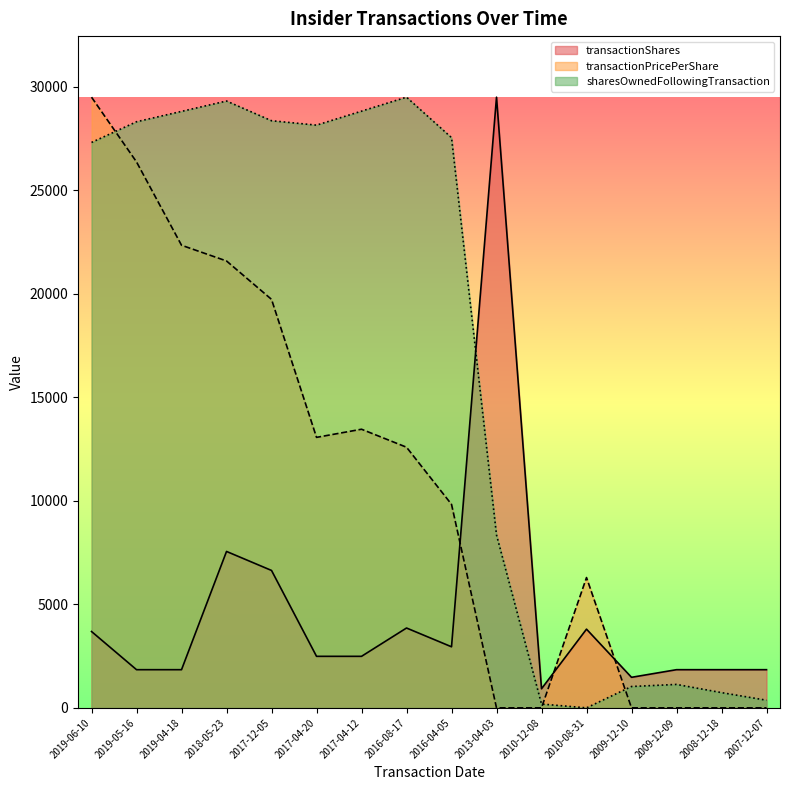

True or false: transactionShares and sharesOwnedFollowingTransaction intersect in this chart.

True